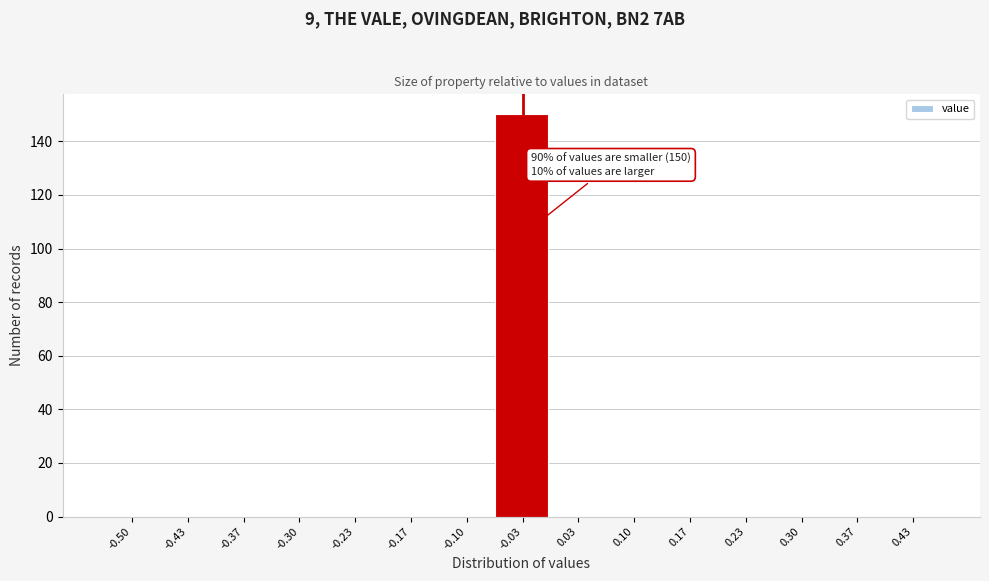

Reading left to right, extract all data points from this chart.

-0.50=0	-0.43=0	-0.37=0	-0.30=0	-0.23=0	-0.17=0	-0.10=0	-0.03=150	0.03=0	0.10=0	0.17=0	0.23=0	0.30=0	0.37=0	0.43=0